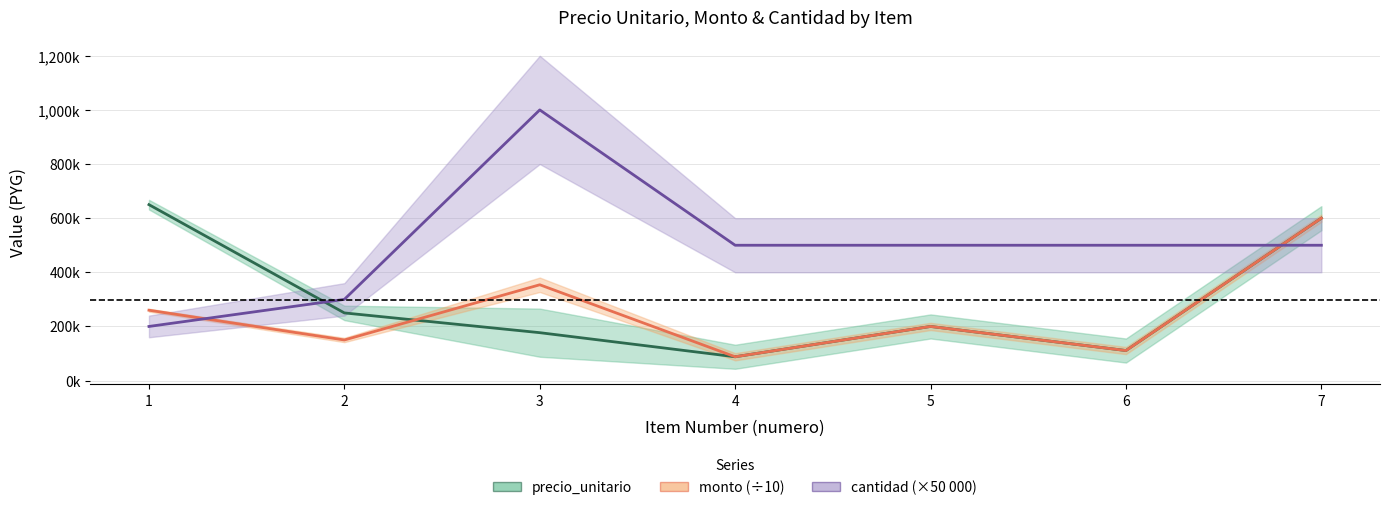

Which has a higher value, 7 or 1?

1